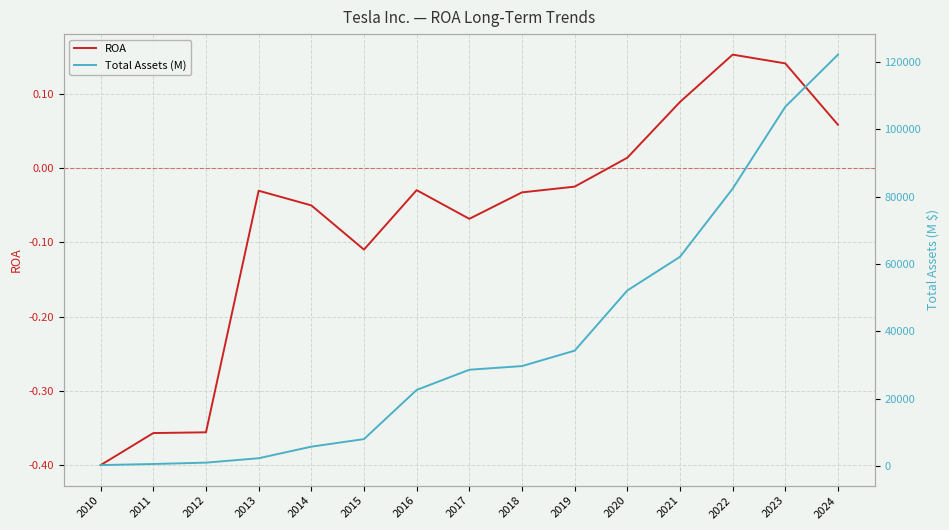

At which category does the chart reach its minimum across all series?

2010